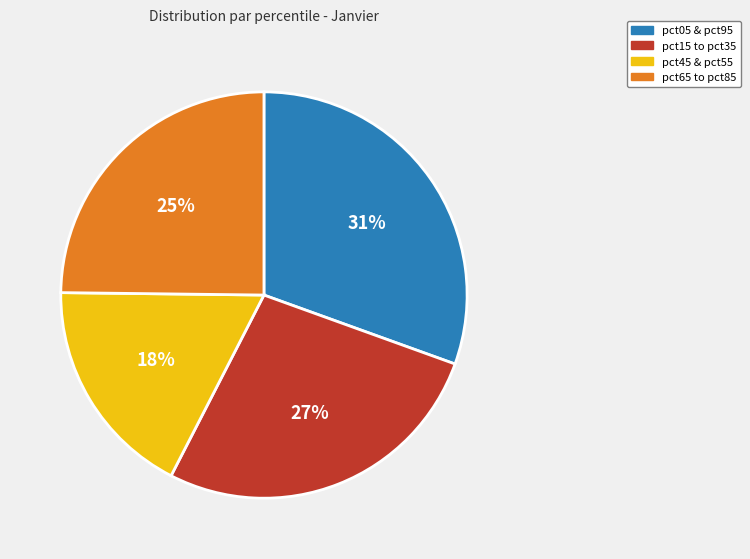

Is there any slice that represents more than half of the pie?

No